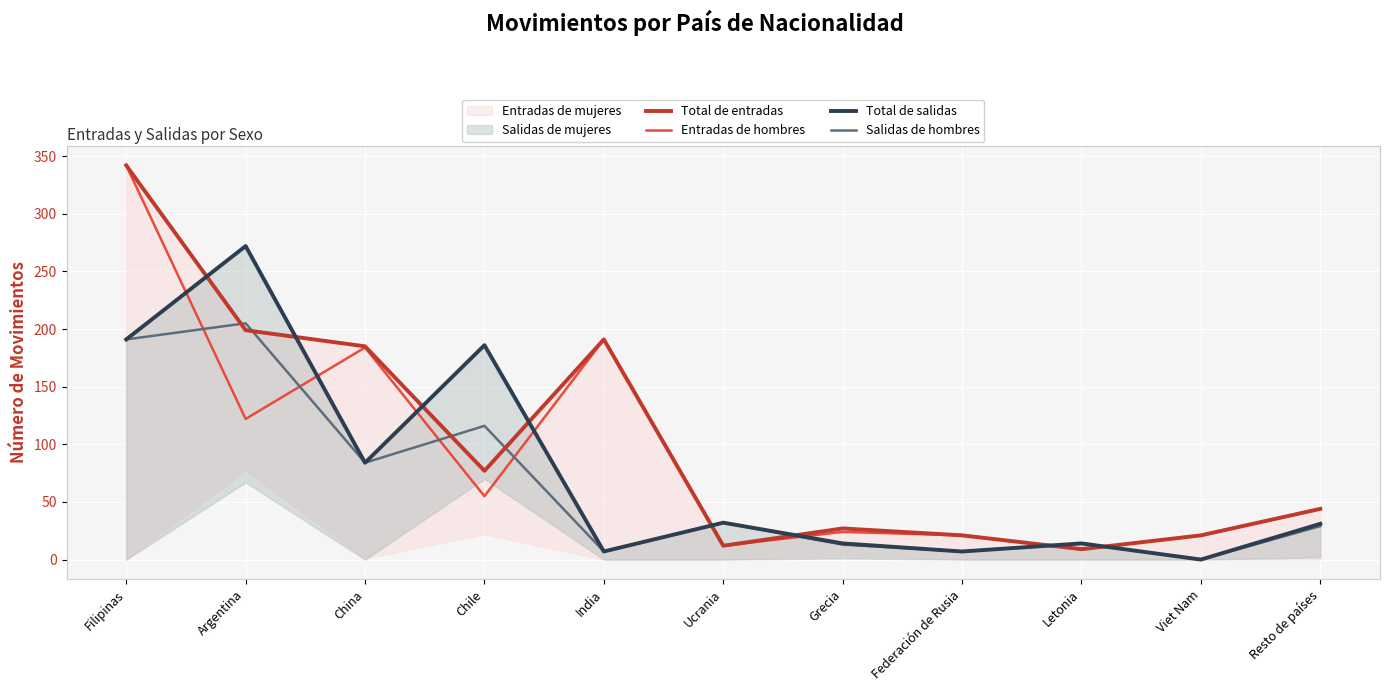

Which series has the widest spread of values?

Total de entradas